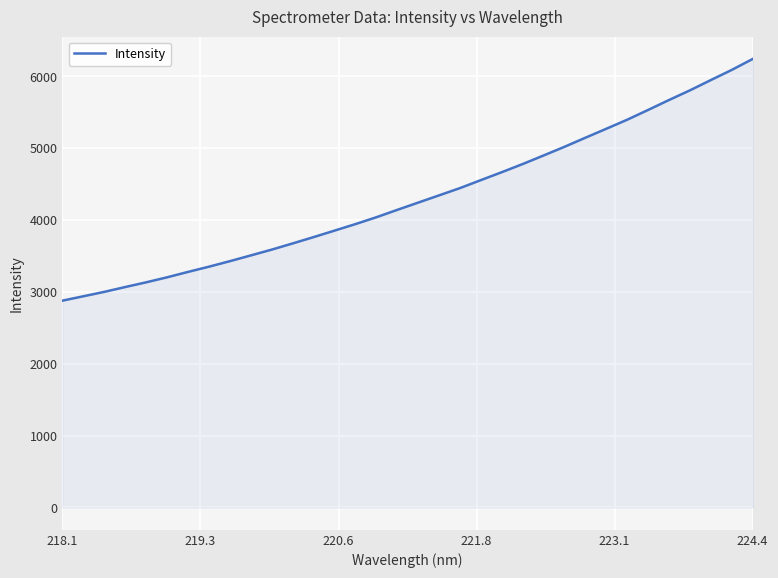

What is the difference between the maximum and minimum values?

3363.4